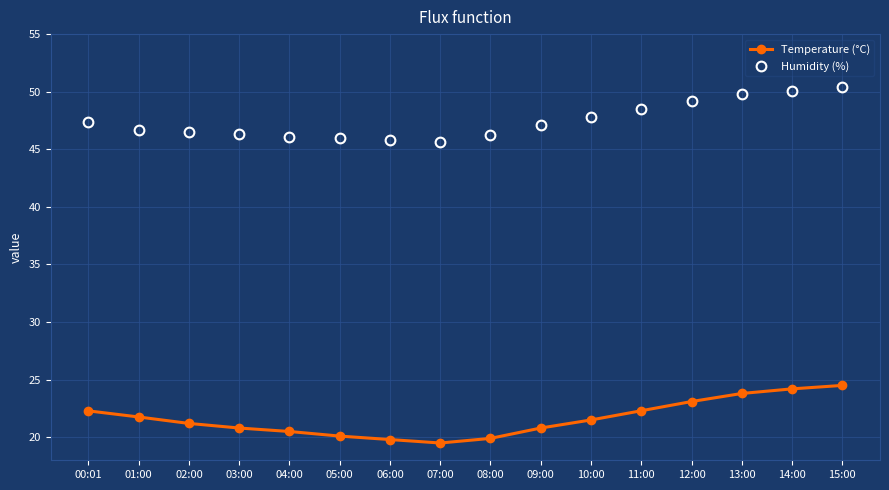

True or false: Humidity (%) has a value of 80.3 at 07:00.

False